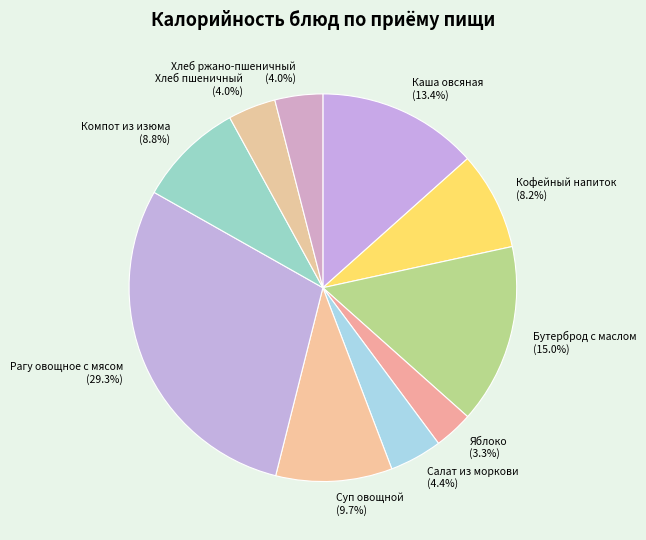

Is Каша овсяная the majority of the pie?

No